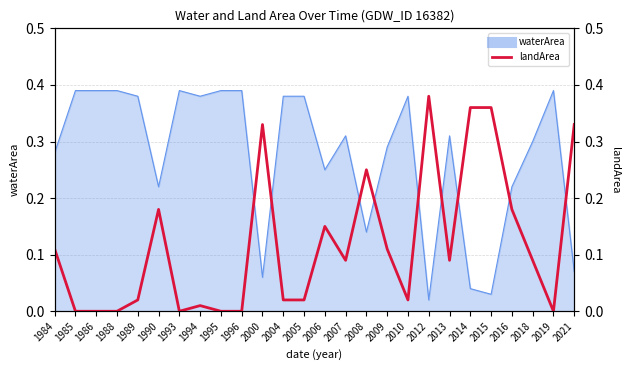

What is the sum of all values?

3.1